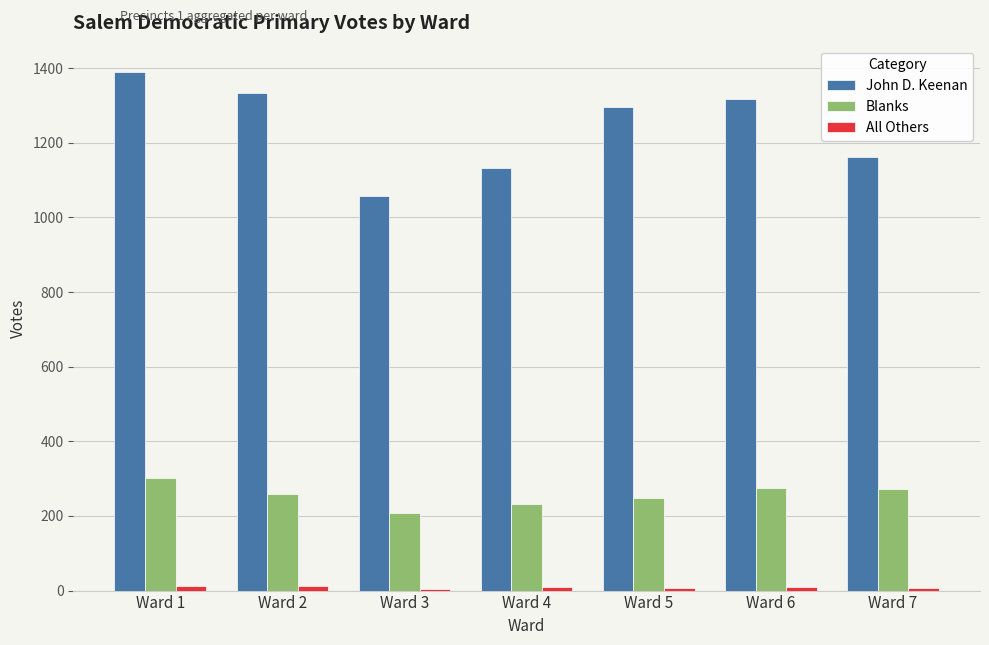

The value of Blanks at Ward 6 is 465. True or false?

False